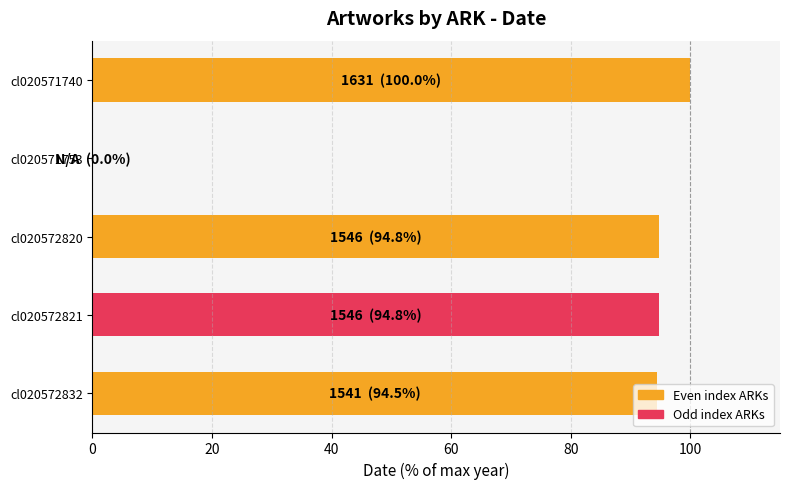

What is the ratio of the value at cl020572820 to the value at cl020571740?

0.9